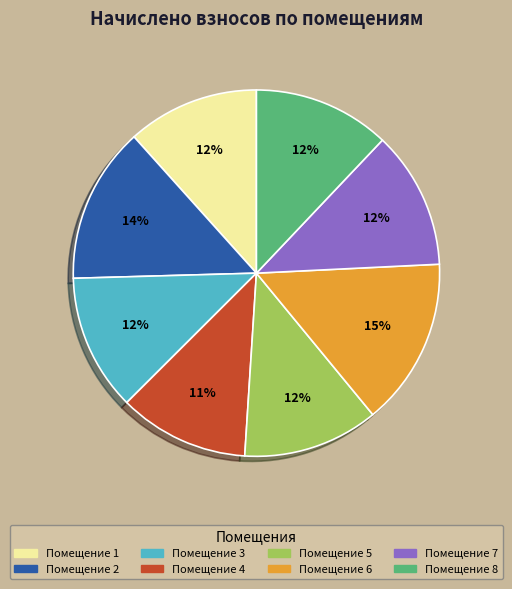

True or false: Помещение 2 accounts for 3% of the total.

False